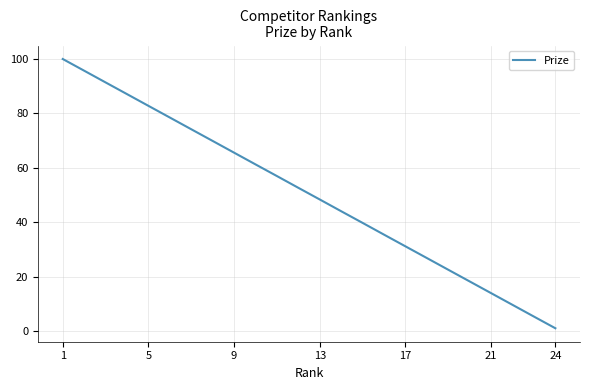

What is the difference between the maximum and minimum values?

99.0